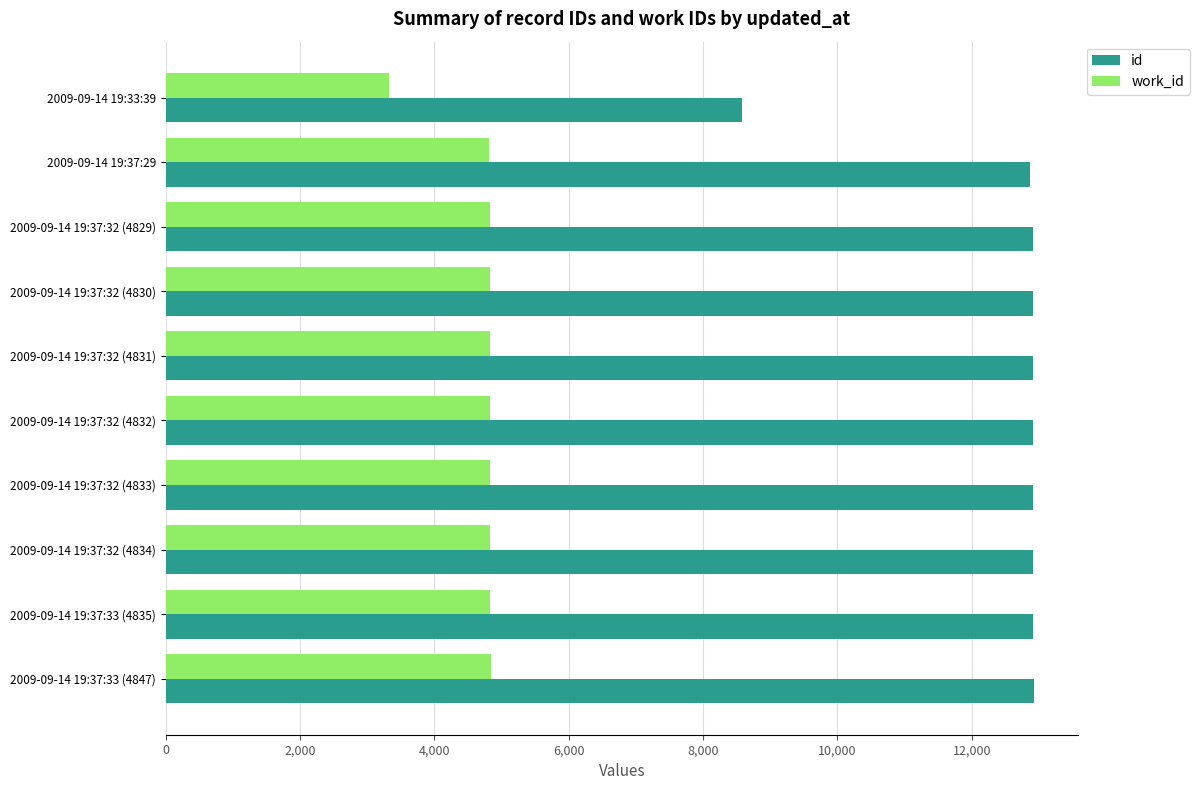

At how many categories does at least one series exceed 4102?

10